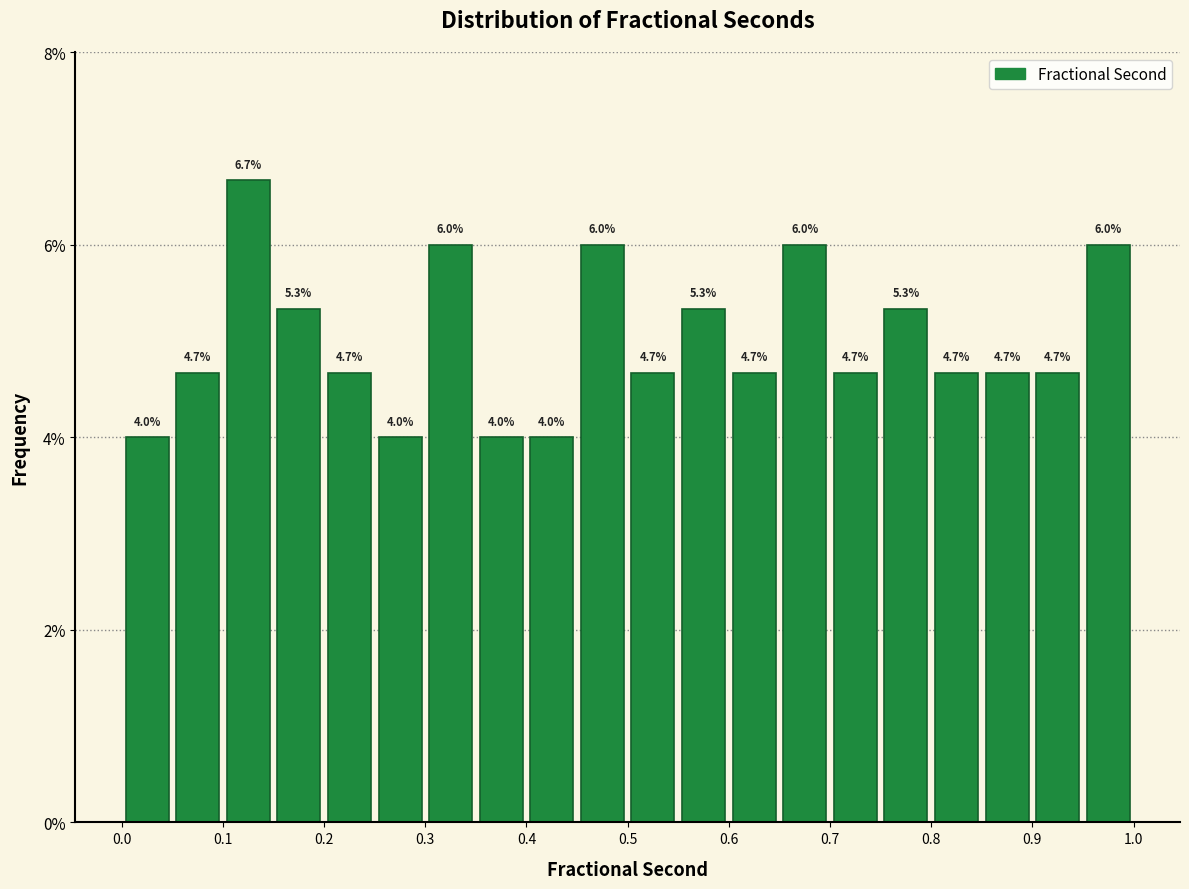

Which range on the x-axis has the tallest bar?

0.10 to 0.15